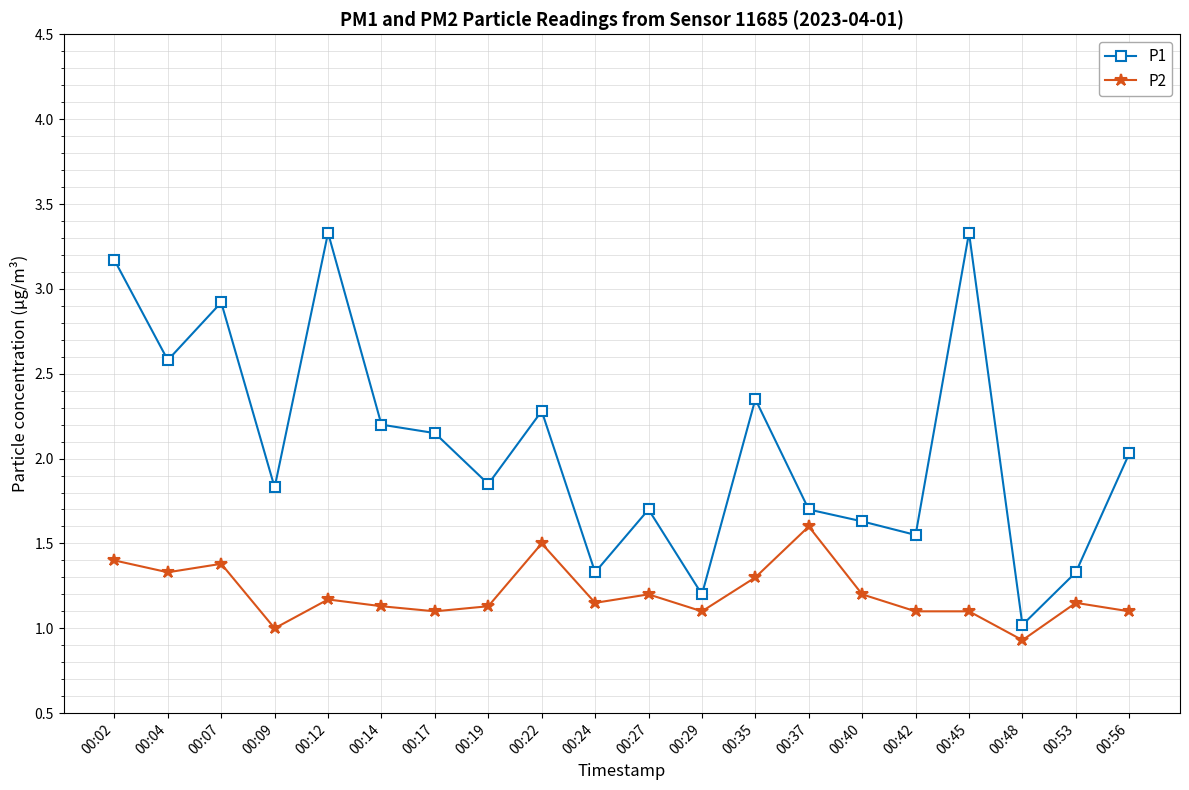

True or false: P1 has a value of 0.7 at 00:09.

False